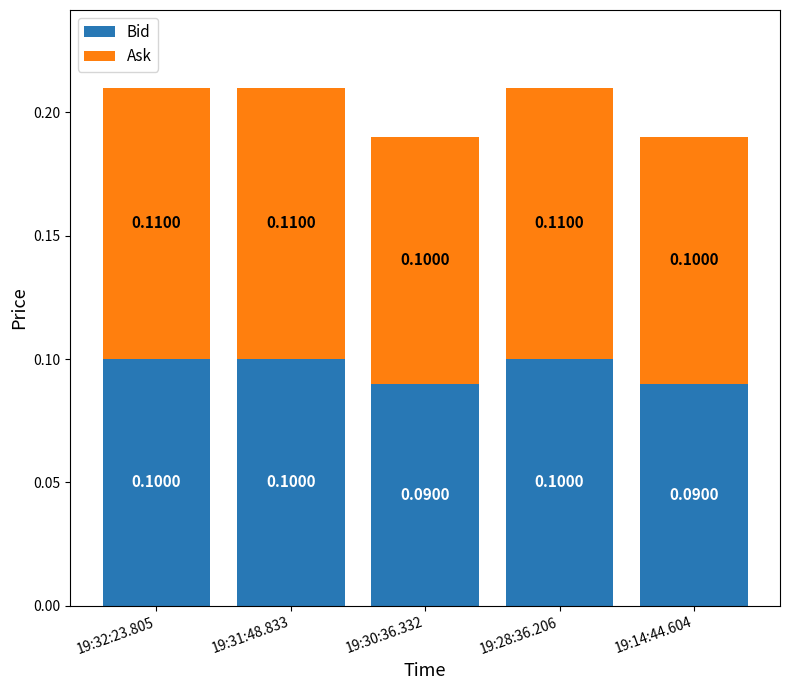

How many series are shown in this chart?

2